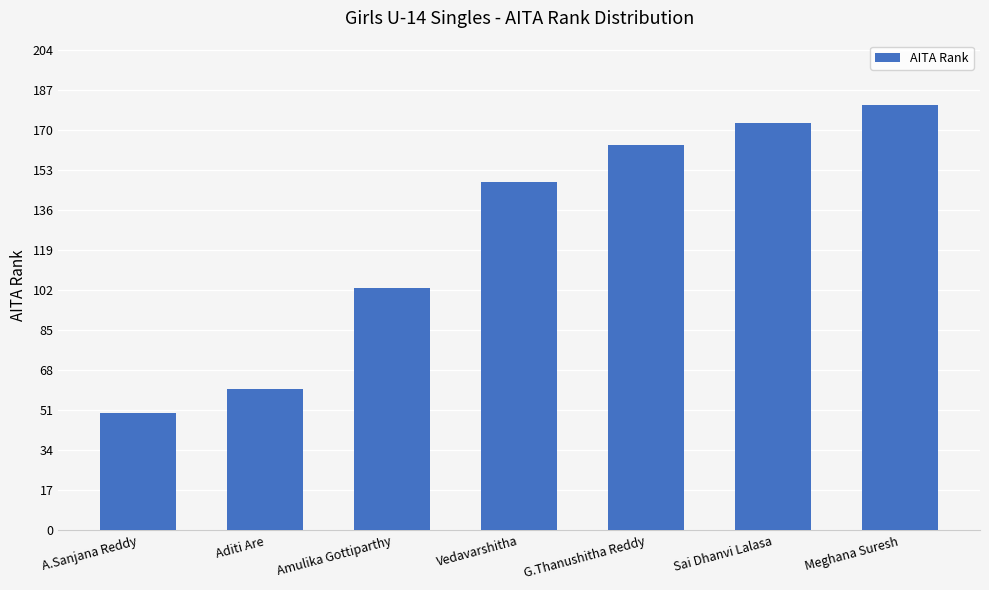

The chart shows a value of 83 at Aditi Are. True or false?

False